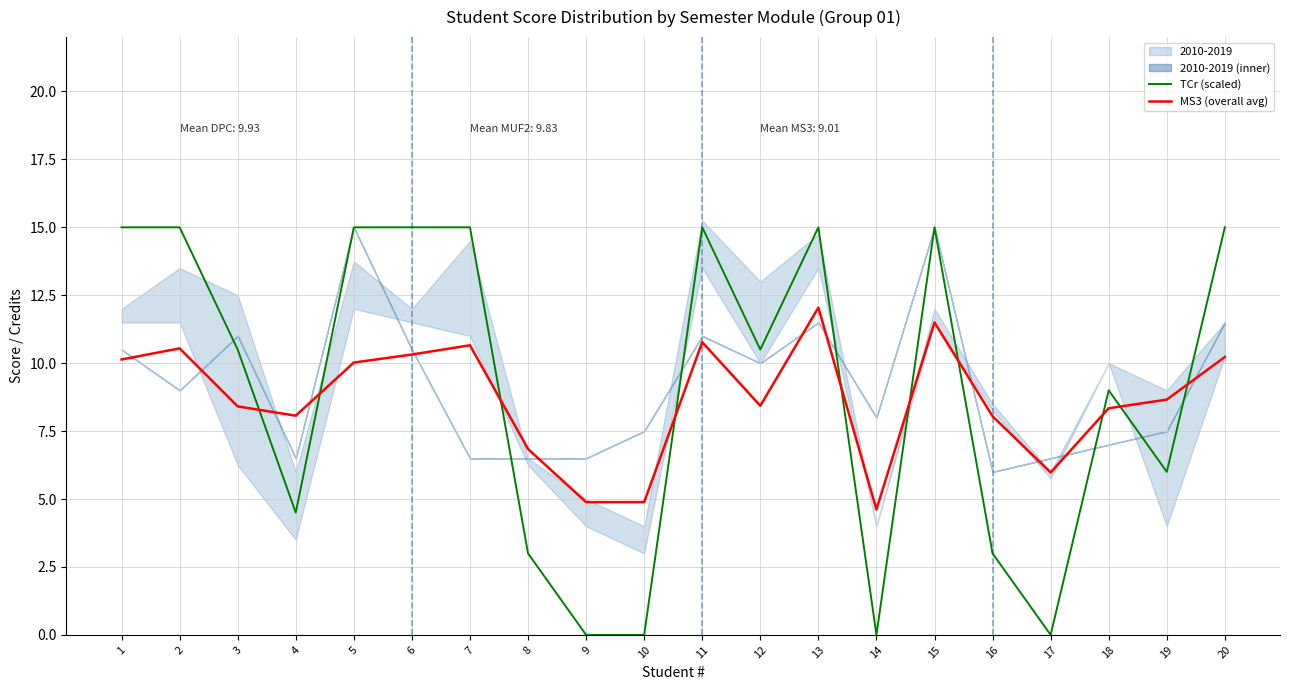

What is the value of the MS3 (overall avg) point at the 12th from the left?

8.4